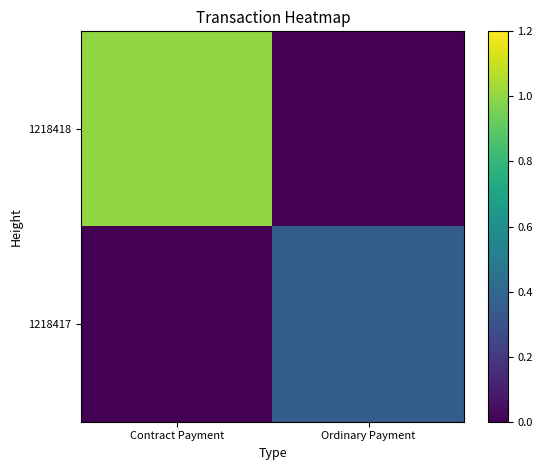

What is the difference between the highest and lowest values at Ordinary Payment?

0.4